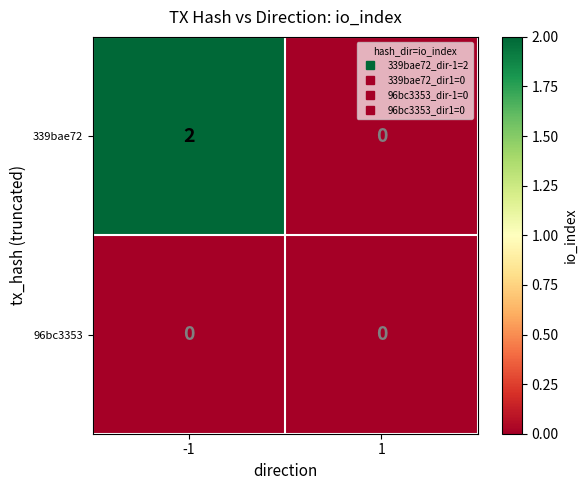

At -1, list the series in order from largest to smallest.

339bae72, 96bc3353